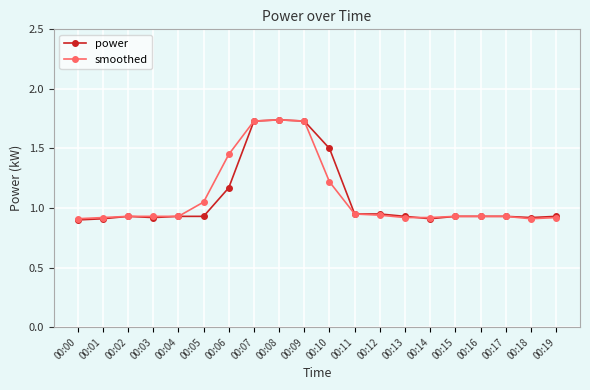

What is the total value across all series at 00:02?

1.9